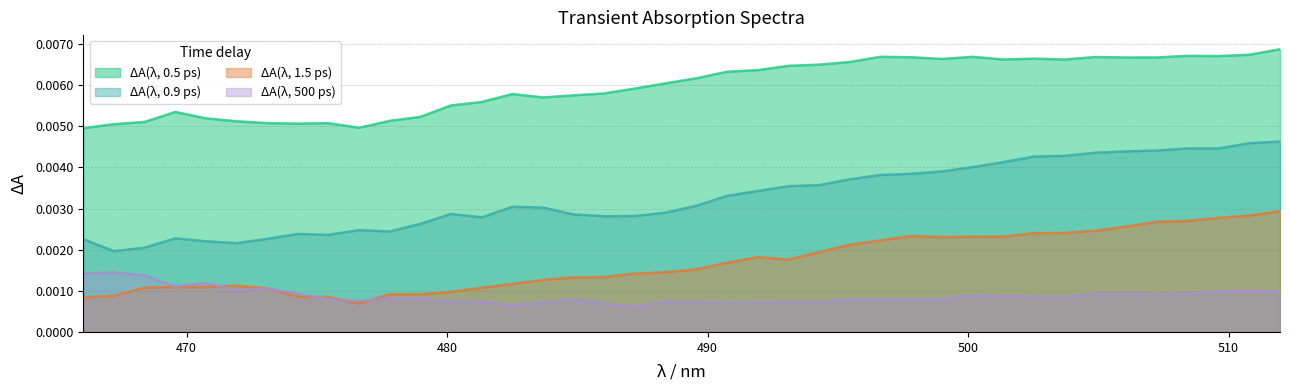

What is the sum of all ΔA(λ, 0.9 ps) values?

0.1